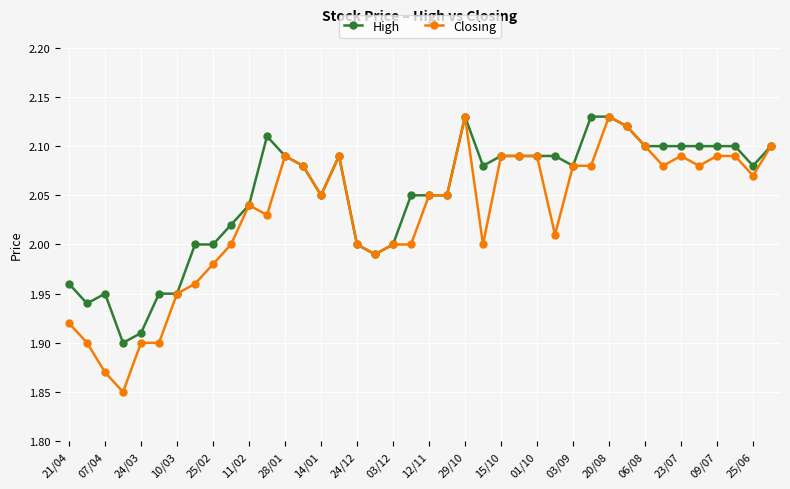

Which series has the largest total across all categories?

High